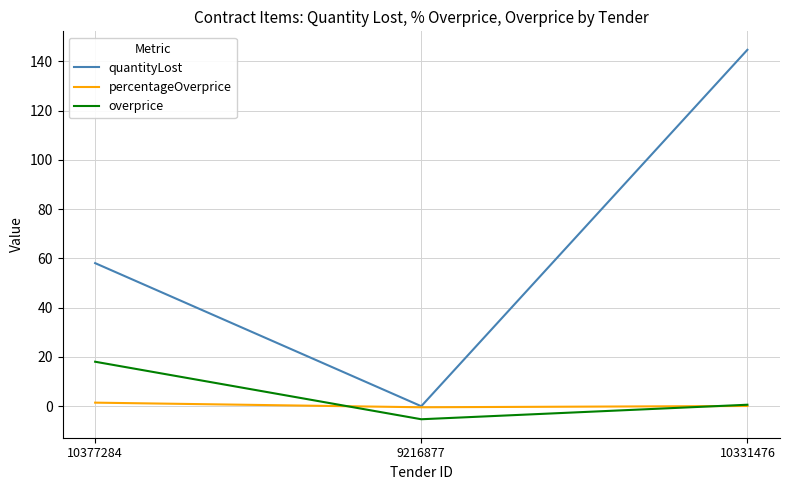

What is the difference between the highest and lowest values at 10377284?

56.6